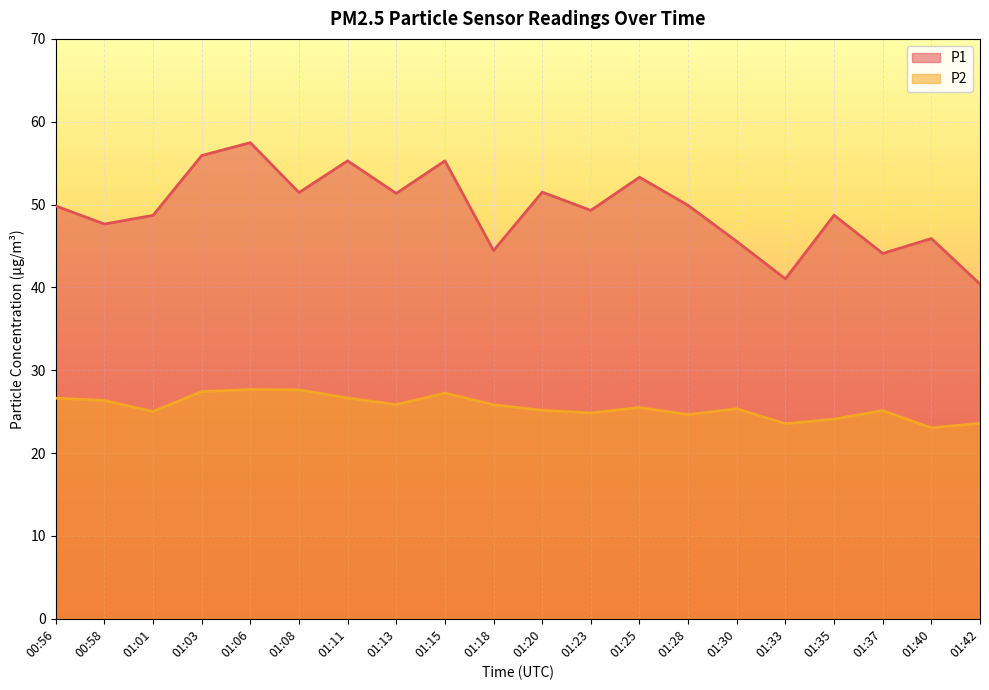

The value of P2 at 01:13 is 25.9. True or false?

True